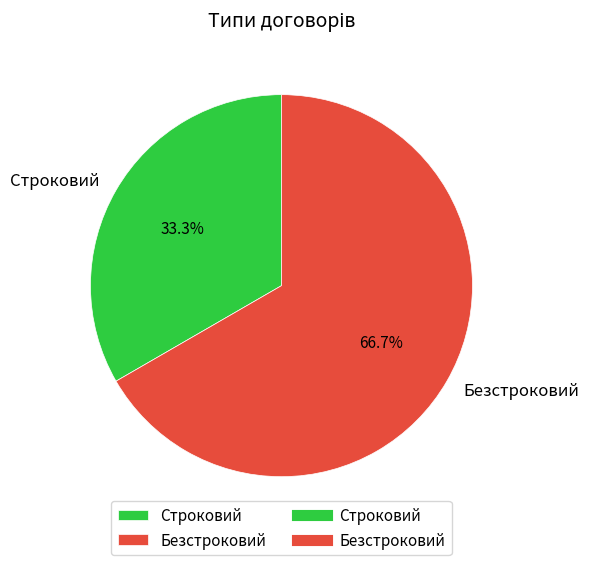

How many segments does this pie chart have?

2